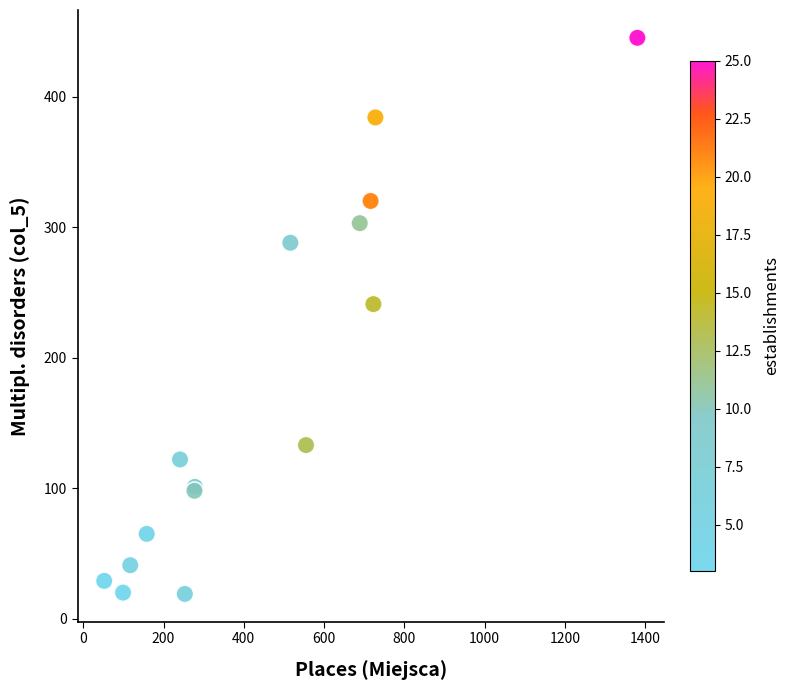

What Y value in the scatter plot is closest to 232?

241